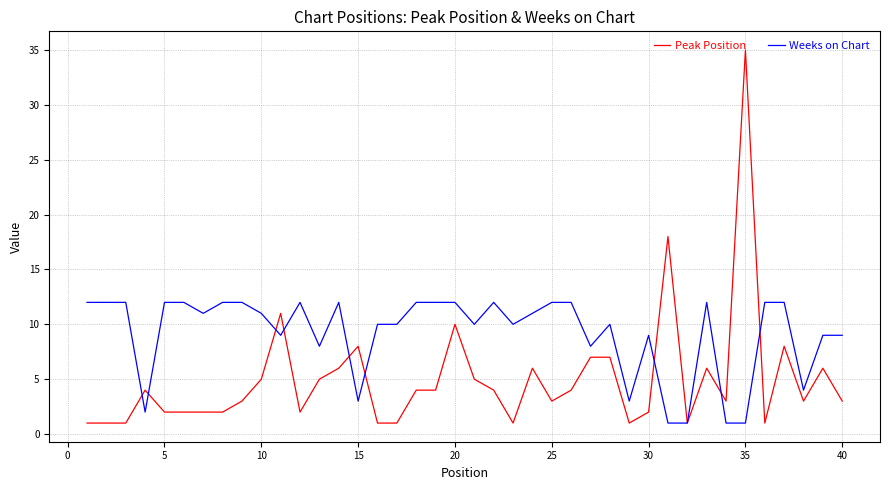

List the series in order of their overall mean, lowest first.

Peak Position, Weeks on Chart